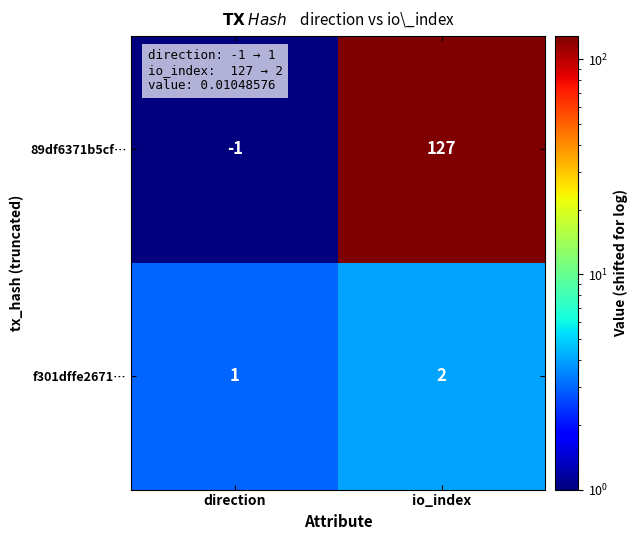

True or false: f301dffe2671… has a value of 1 at direction.

True